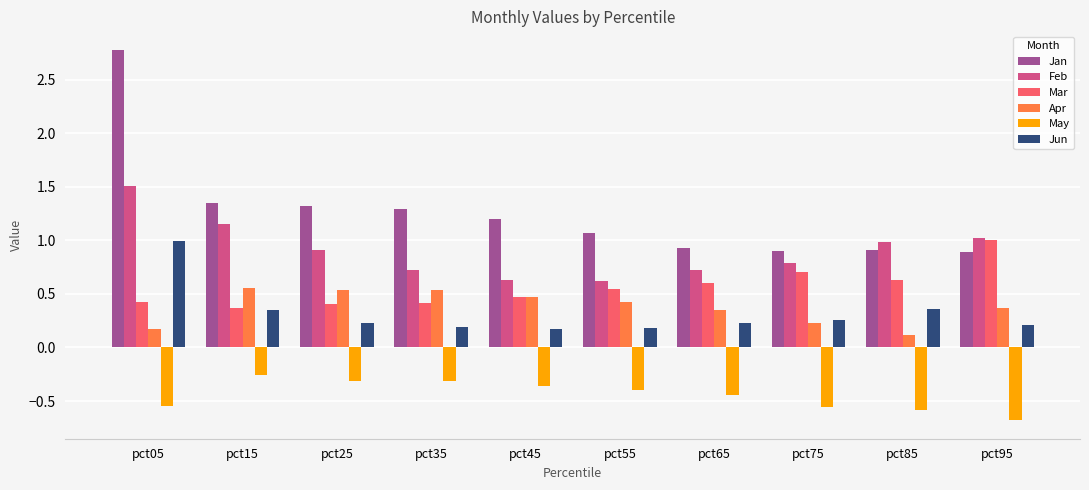

Which series has the largest total across all categories?

Jan